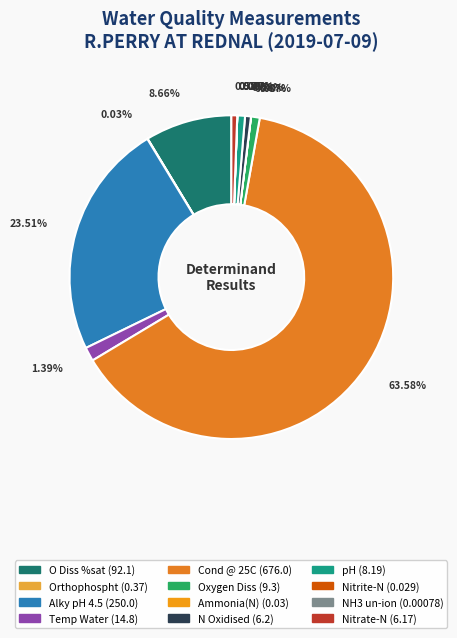

To the nearest percent, what is the difference between the largest and smallest slice percentages?

64%